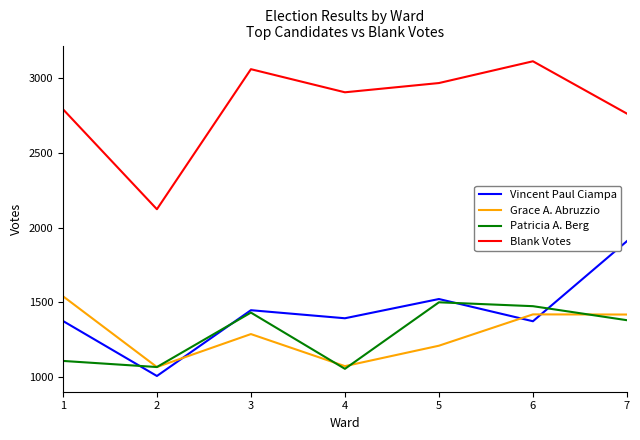

What are all the series names shown in the legend?

Vincent Paul Ciampa, Grace A. Abruzzio, Patricia A. Berg, Blank Votes